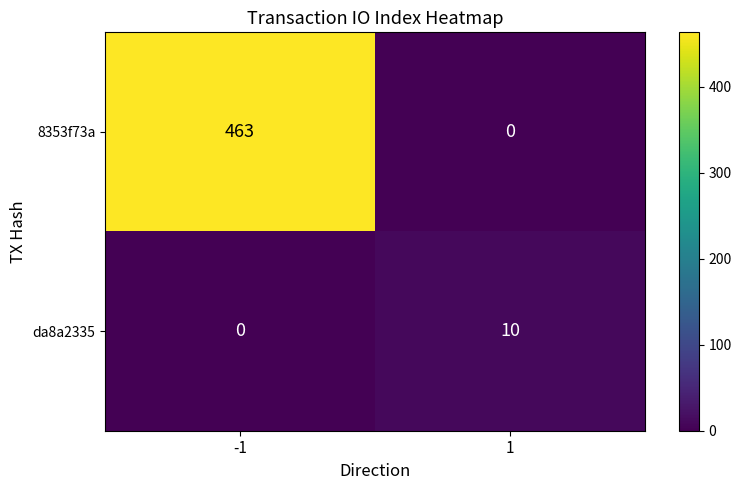

What is the sum of all da8a2335 values?

10